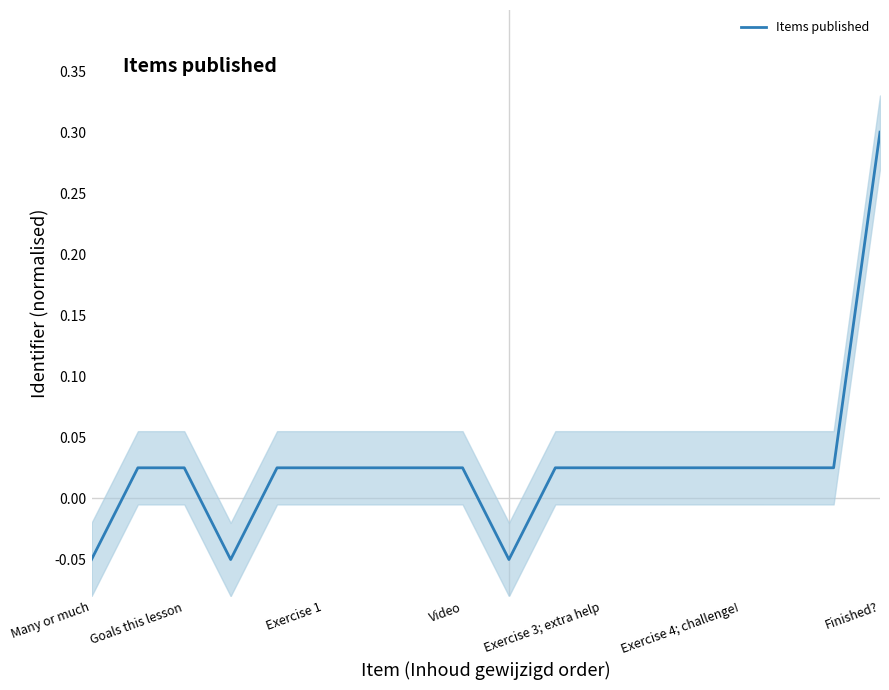

How many interior local peaks (higher than both neighbors) does the data have?

4